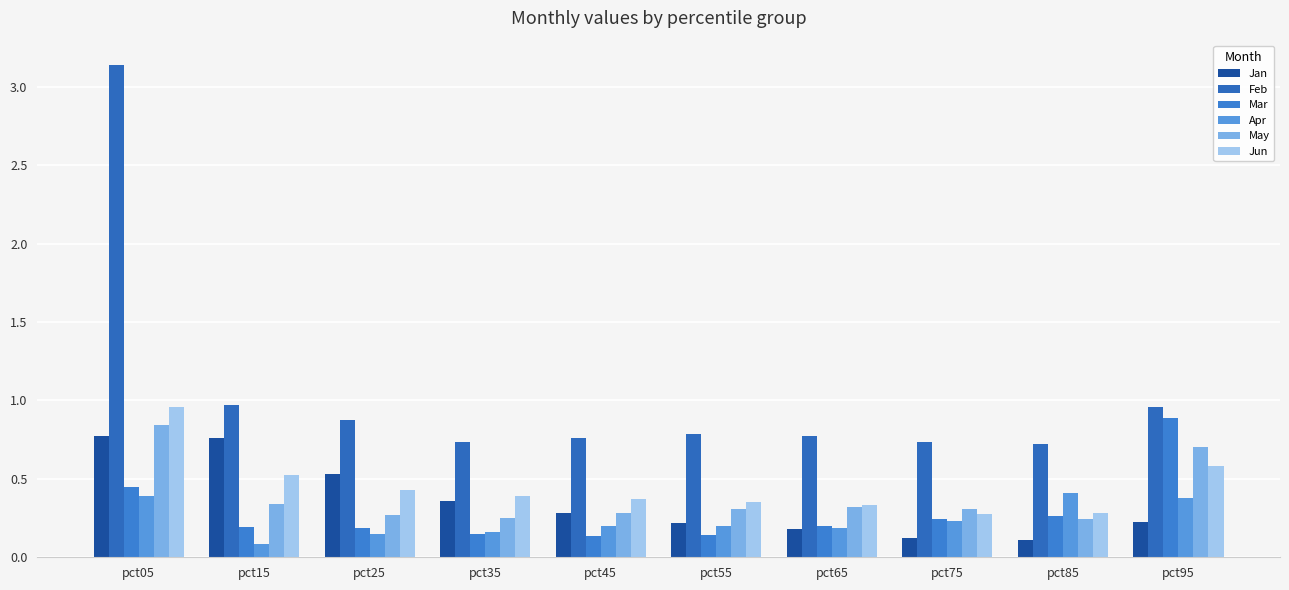

What is the sum of all Apr values?

2.4